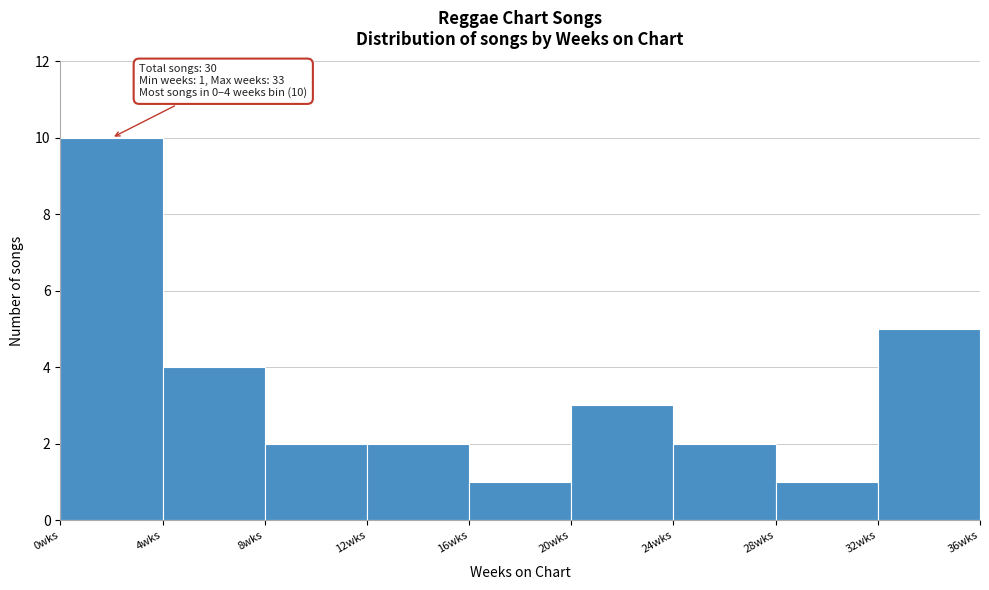

Which range on the x-axis has the tallest bar?

0 to 4